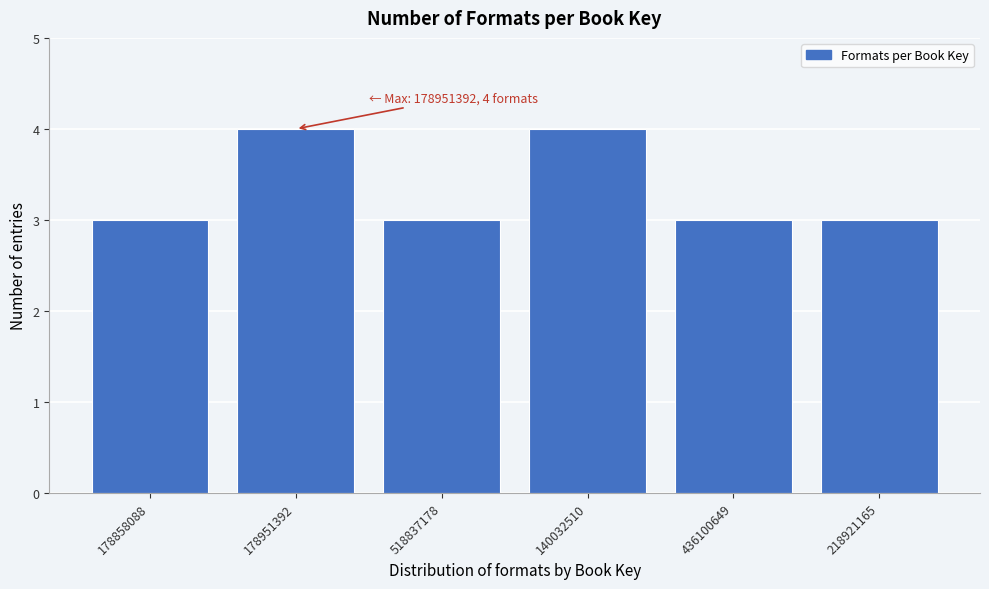

Reading left to right, what are all the values shown in this chart?

178858088=3	178951392=4	518837178=3	140032510=4	436100649=3	218921165=3